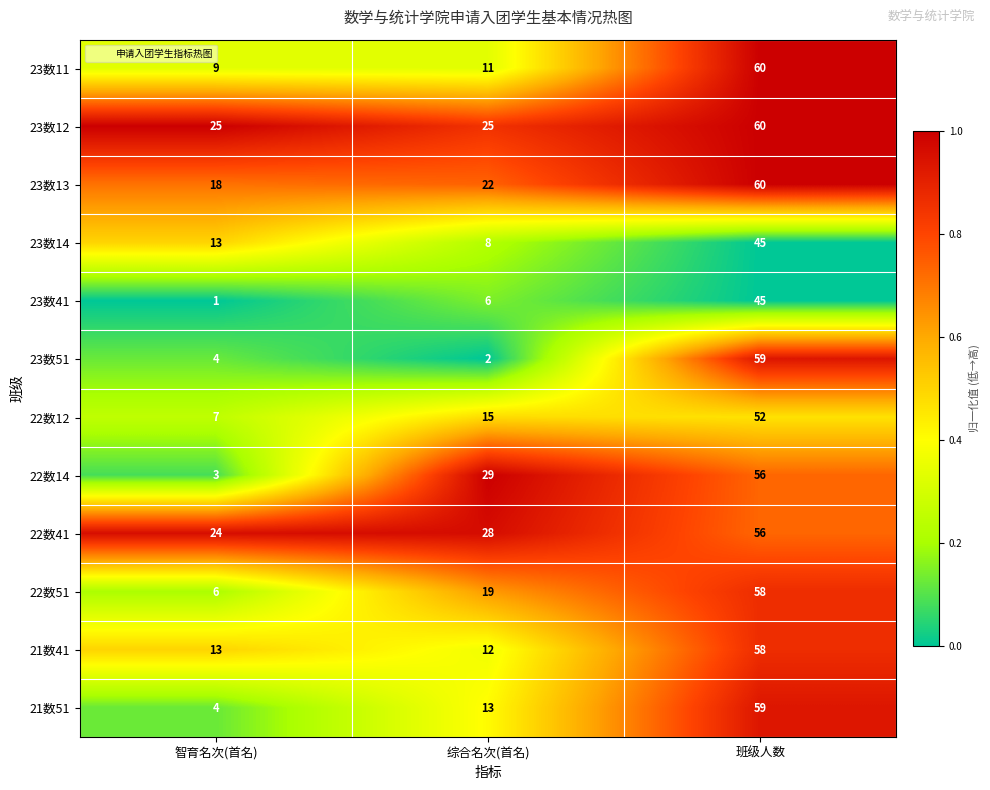

Which series has the largest total across all categories?

23数12